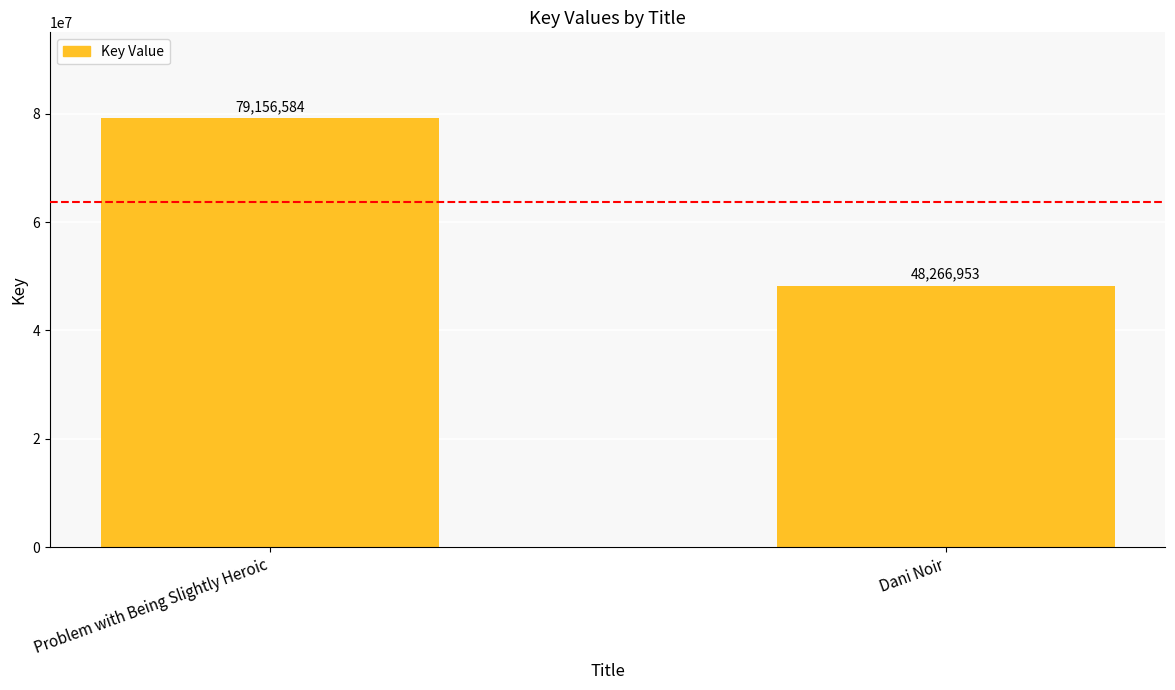

What is the maximum value shown in the chart?

79156584